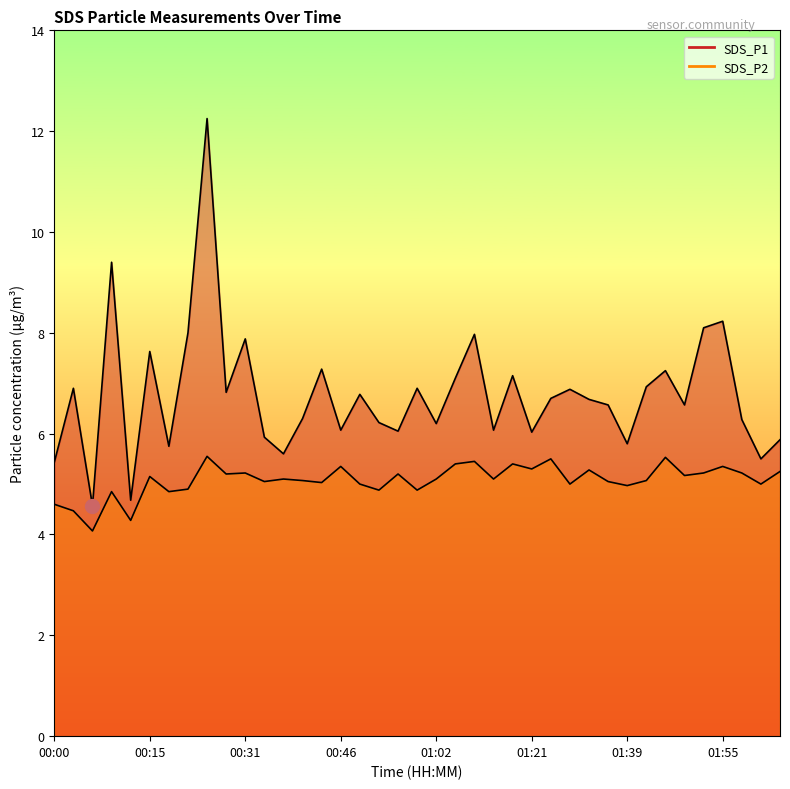

At which category does SDS_P1 reach its first local peak?

00:03